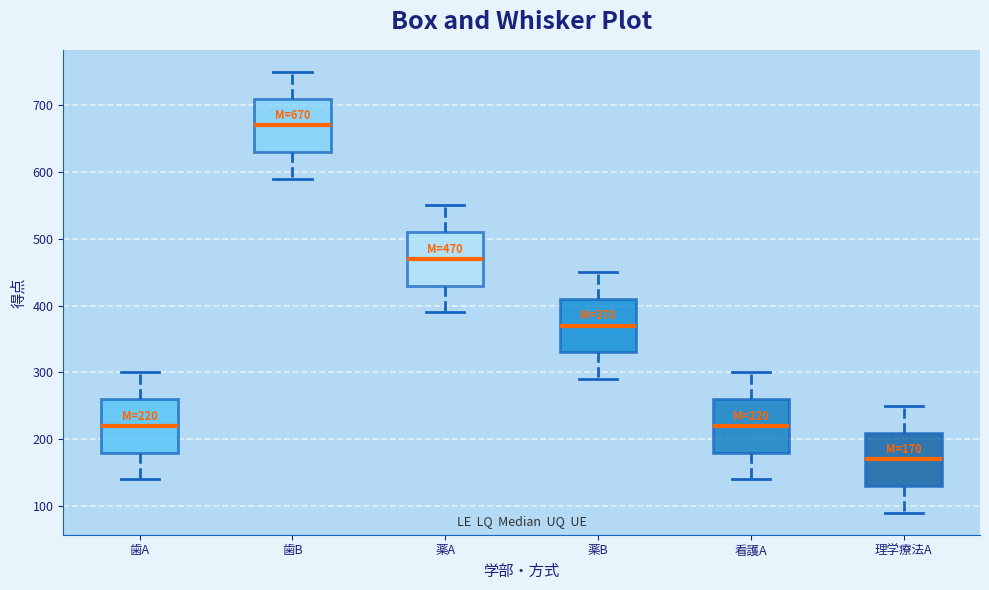

Which box has the highest median line?

歯B